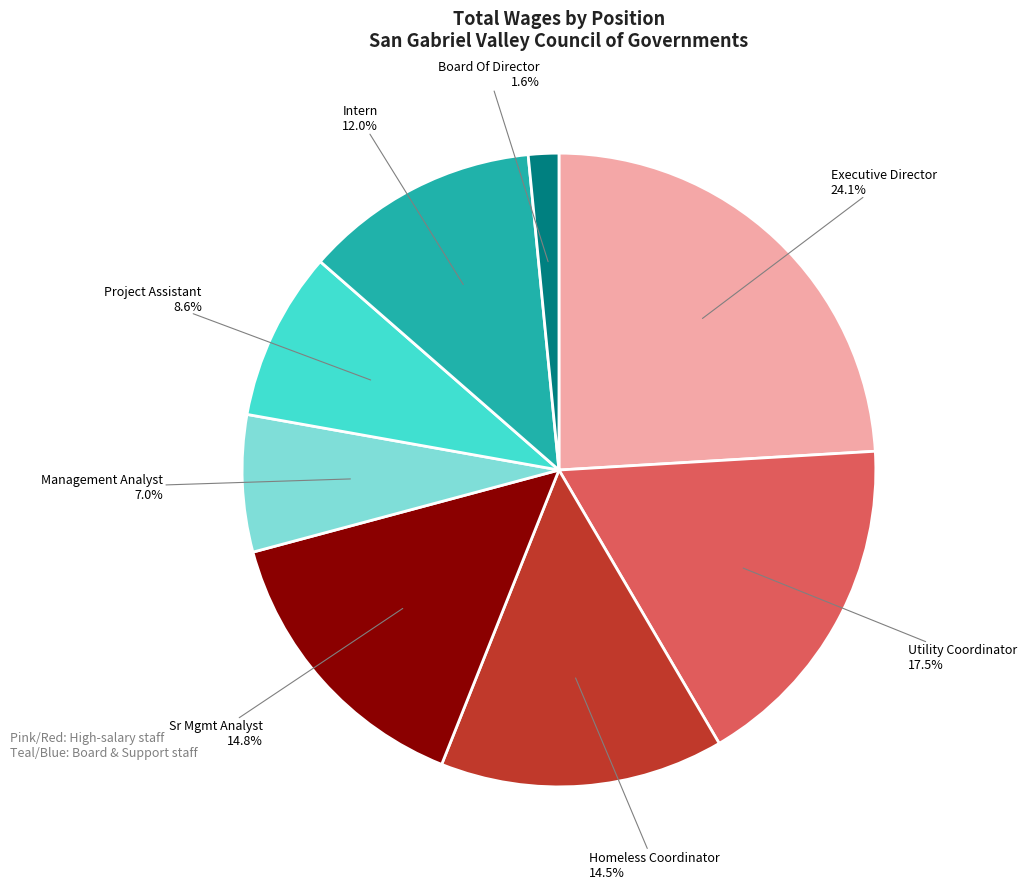

The Intern slice represents 2% of the pie. True or false?

False